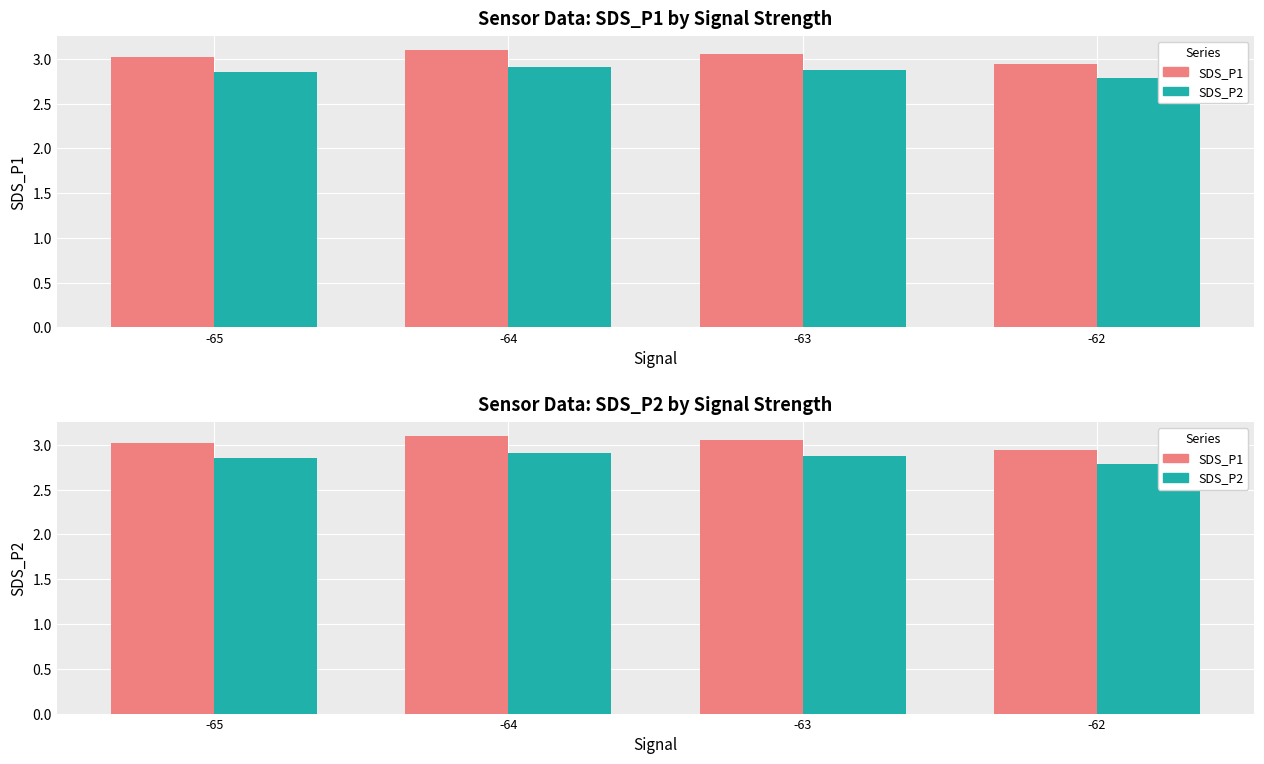

At which label is SDS_P1 closest to 3?

-65